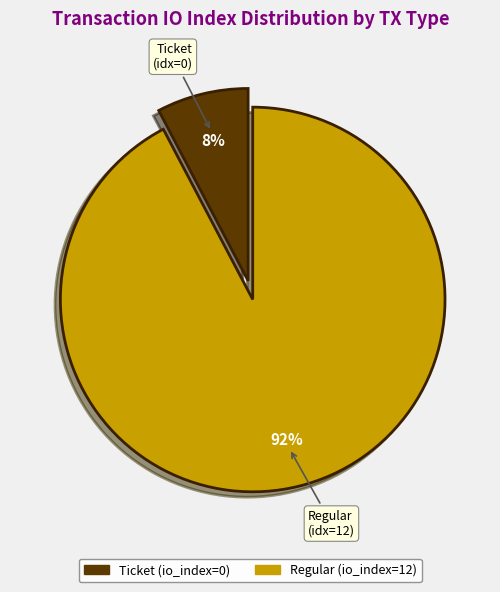

Which slice is the smallest?

Ticket (io_index=0)